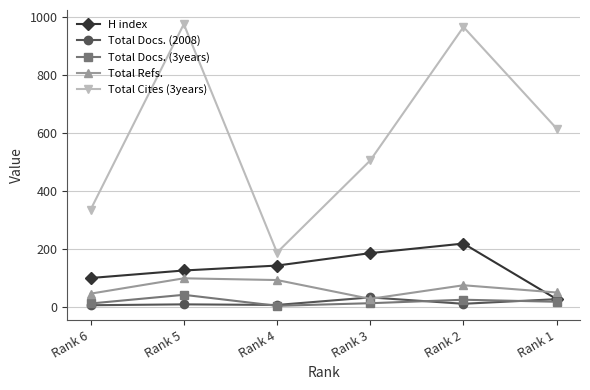

Which series has the widest spread of values?

Total Cites (3years)